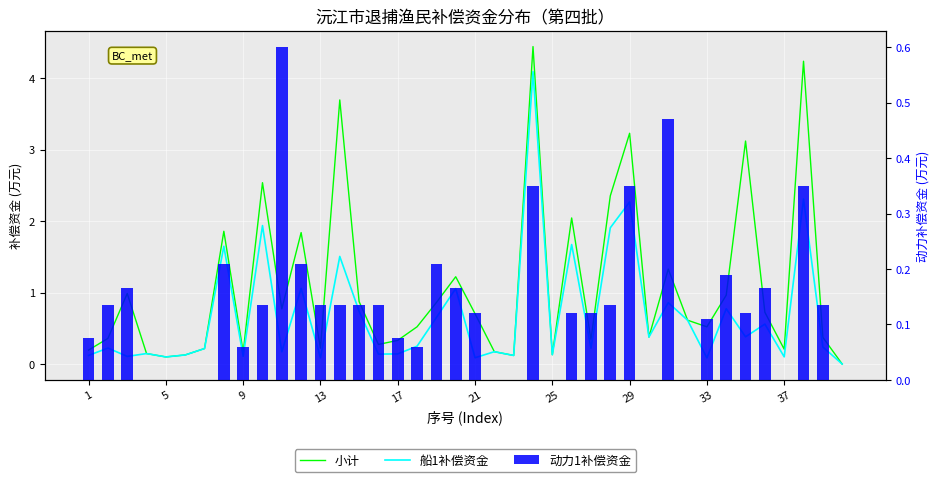

The value of 船1补偿资金 at 29 is 1.0. True or false?

False